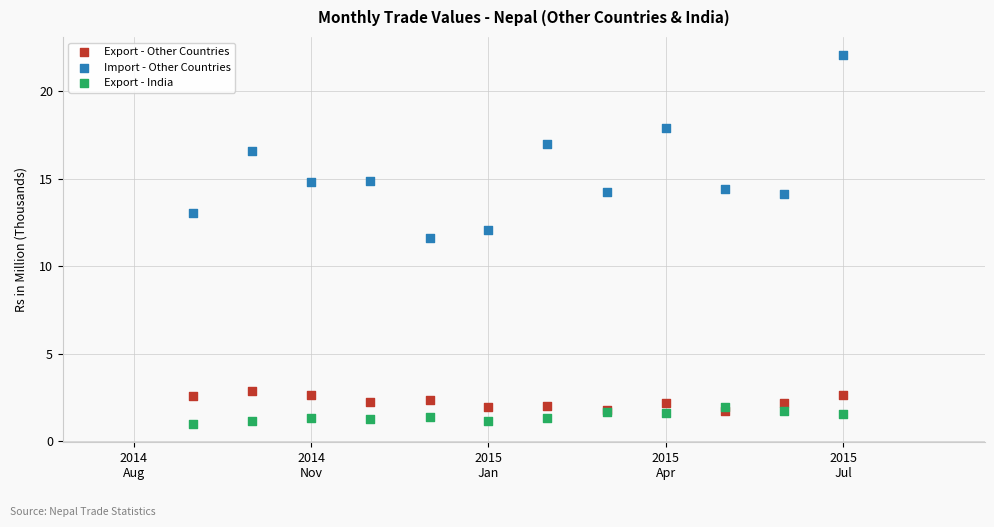

What are all the series names shown in the legend?

Export - Other Countries, Import - Other Countries, Export - India